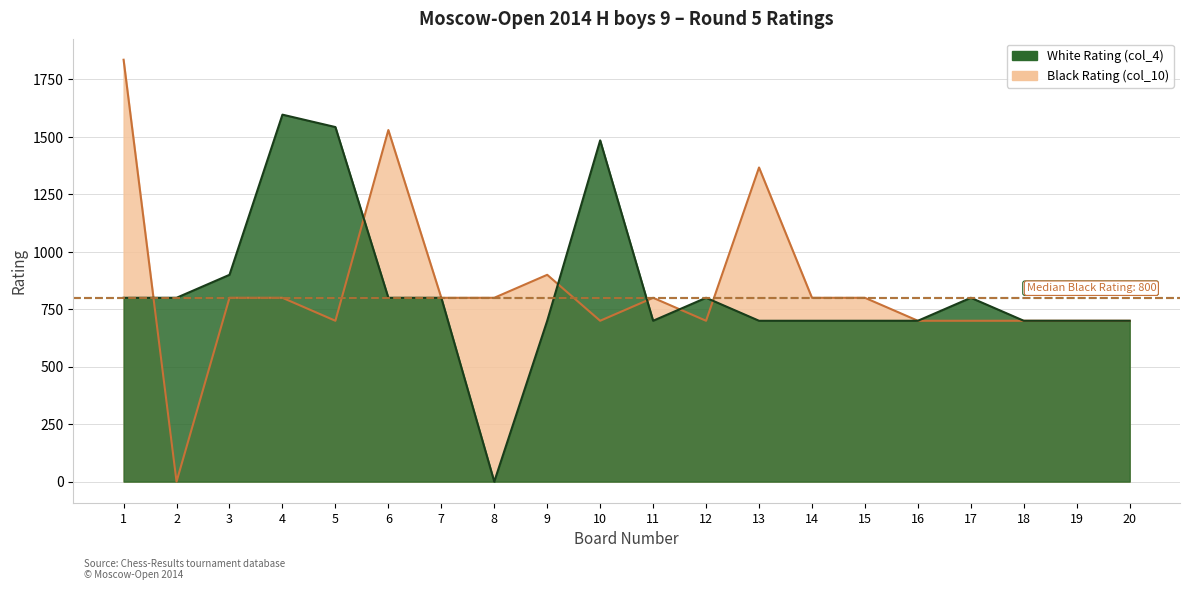

What are all the series names shown in the legend?

White Rating (col_4), Black Rating (col_10)